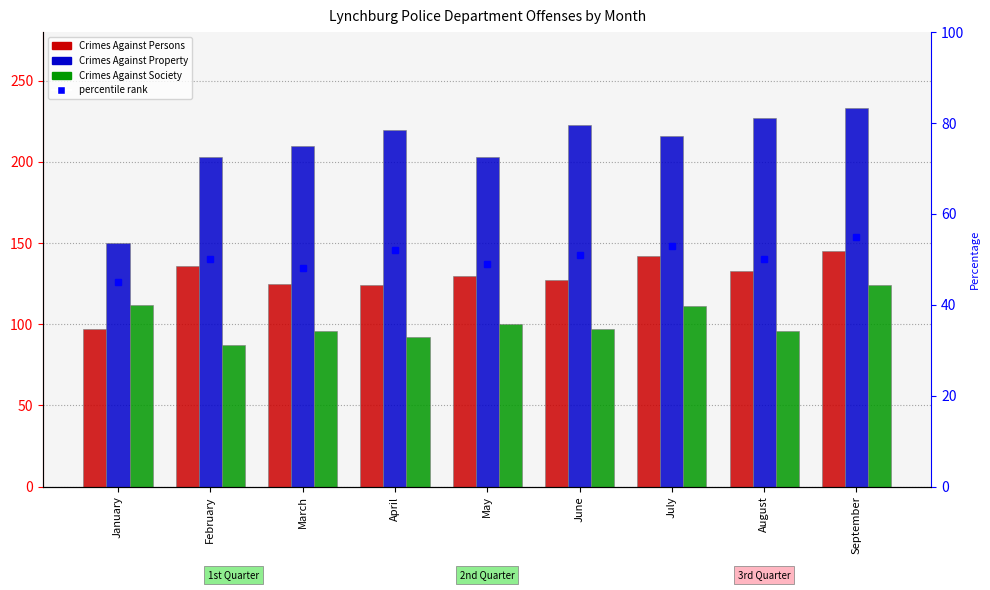

Reading right to left, extract all data points from this chart.

Crimes Against Persons: September=145	August=133	July=142	June=127	May=130	April=124	March=125	February=136	January=97
Crimes Against Property: September=233	August=227	July=216	June=223	May=203	April=220	March=210	February=203	January=150
Crimes Against Society: September=124	August=96	July=111	June=97	May=100	April=92	March=96	February=87	January=112
percentile rank within sample: September=55	August=50	July=53	June=51	May=49	April=52	March=48	February=50	January=45